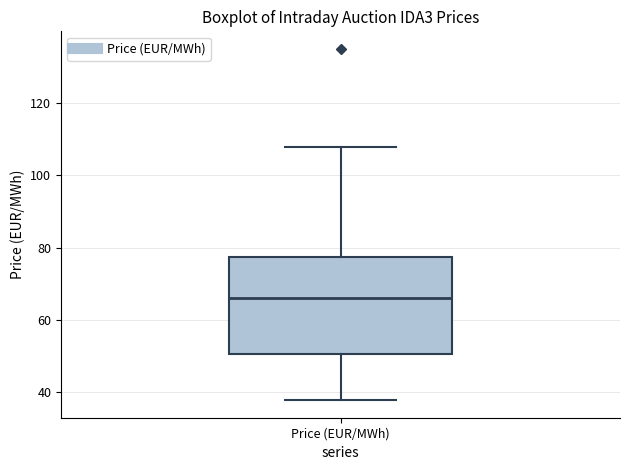

Where does the median line of the box for Price (EUR/MWh) sit on the y-axis? The values are not printed on the chart, so give them approximately, as read against the axis.

66